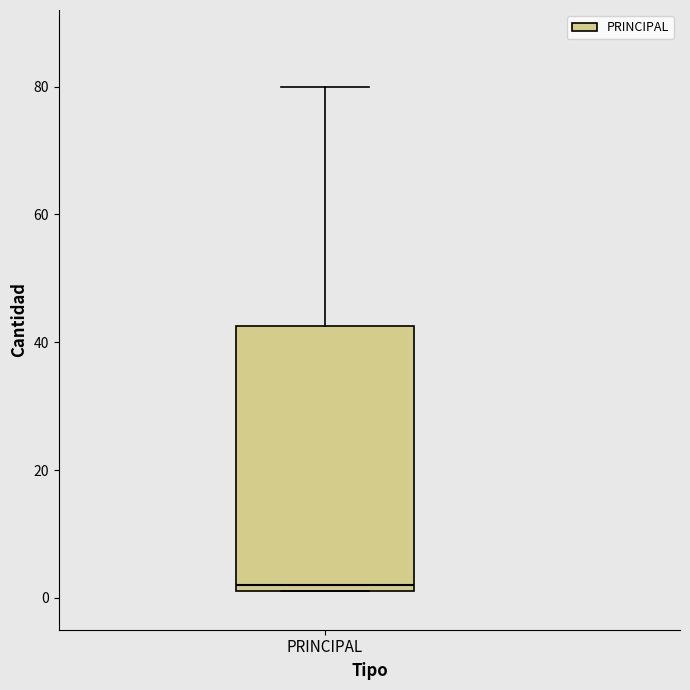

Where does the upper whisker of the box for PRINCIPAL end on the y-axis? The values are not printed on the chart, so give them approximately, as read against the axis.

80